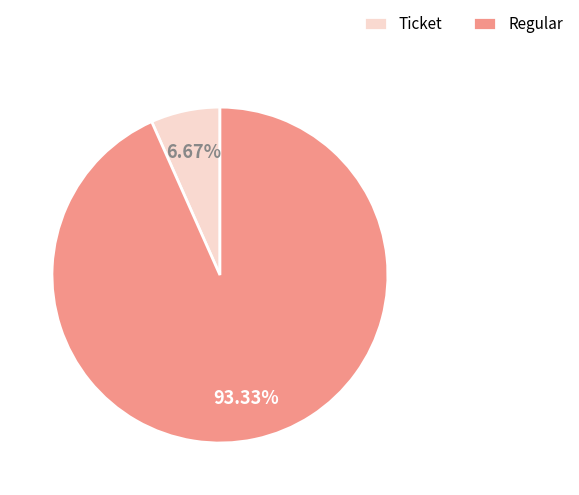

Does any single category account for the majority?

Yes